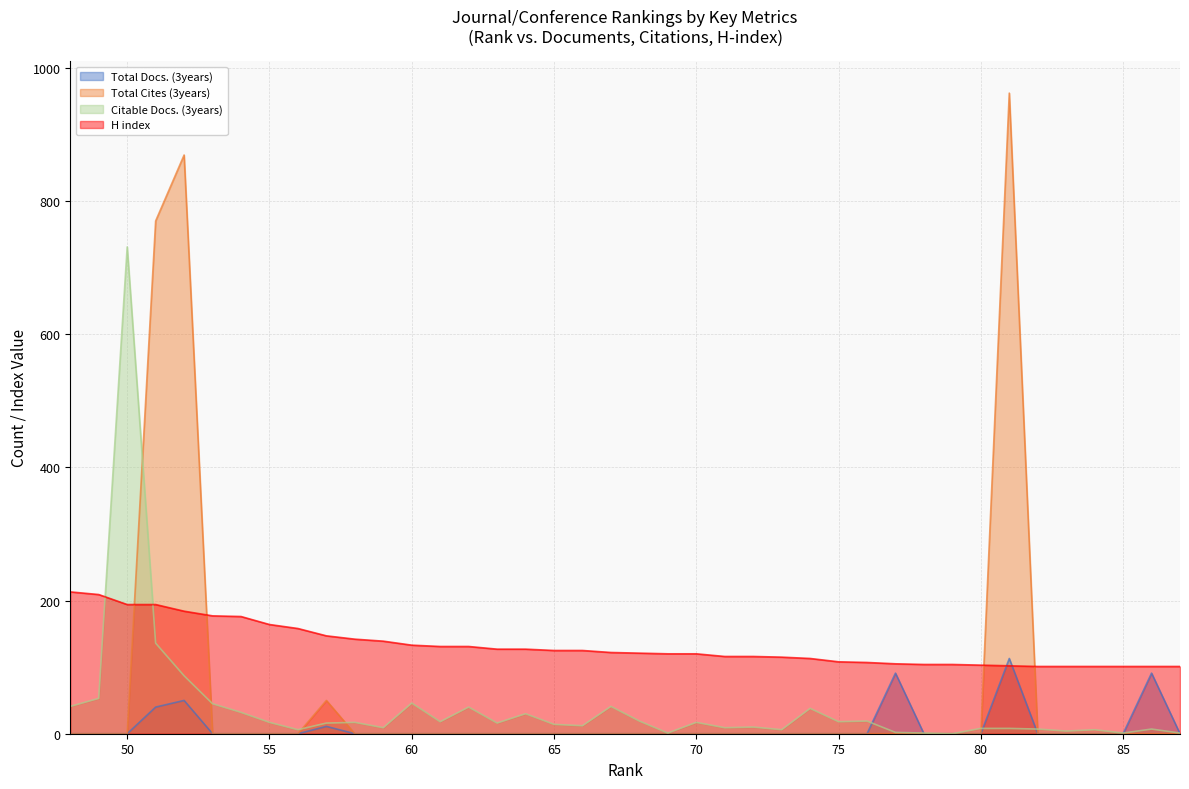

What is the difference between the maximum and second lowest values in the H index series?

112